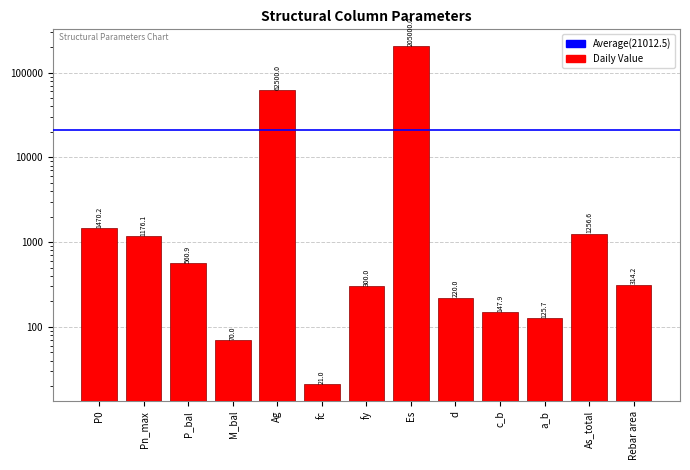

At which label is the value closest to 102510?

Ag